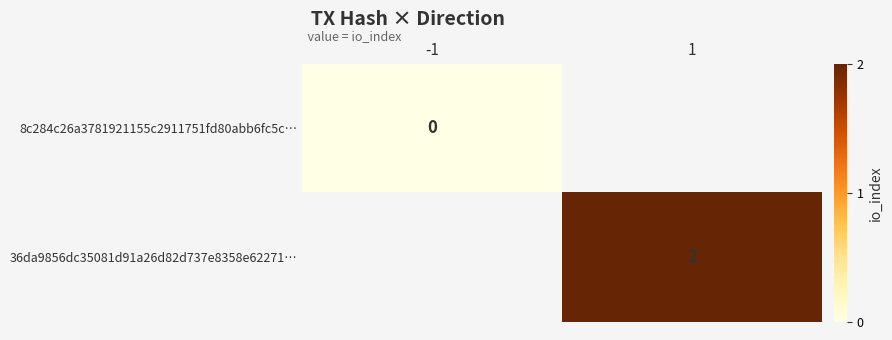

Is the value of 8c284c26a3781921155c2911751fd80abb6fc5c… at -1 greater than the value of 36da9856dc35081d91a26d82d737e8358e62271… at 1?

No